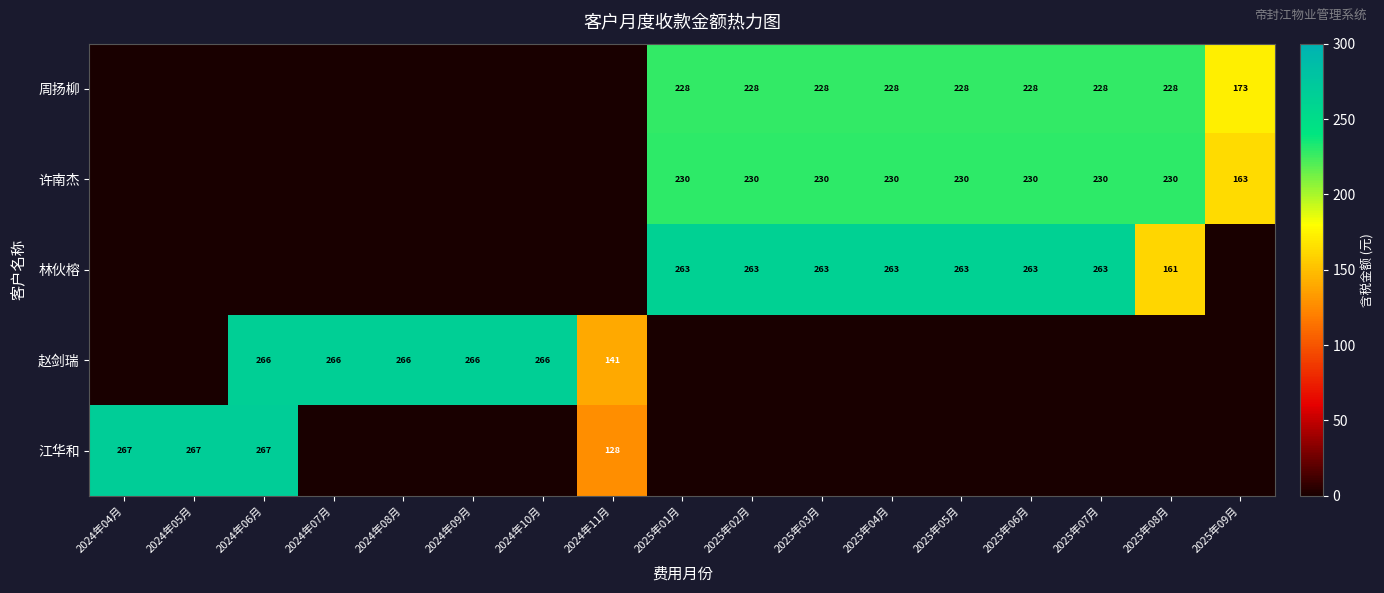

Is the value of 许南杰 at 2025年04月 greater than the value of 林伙榕 at 2025年05月?

No